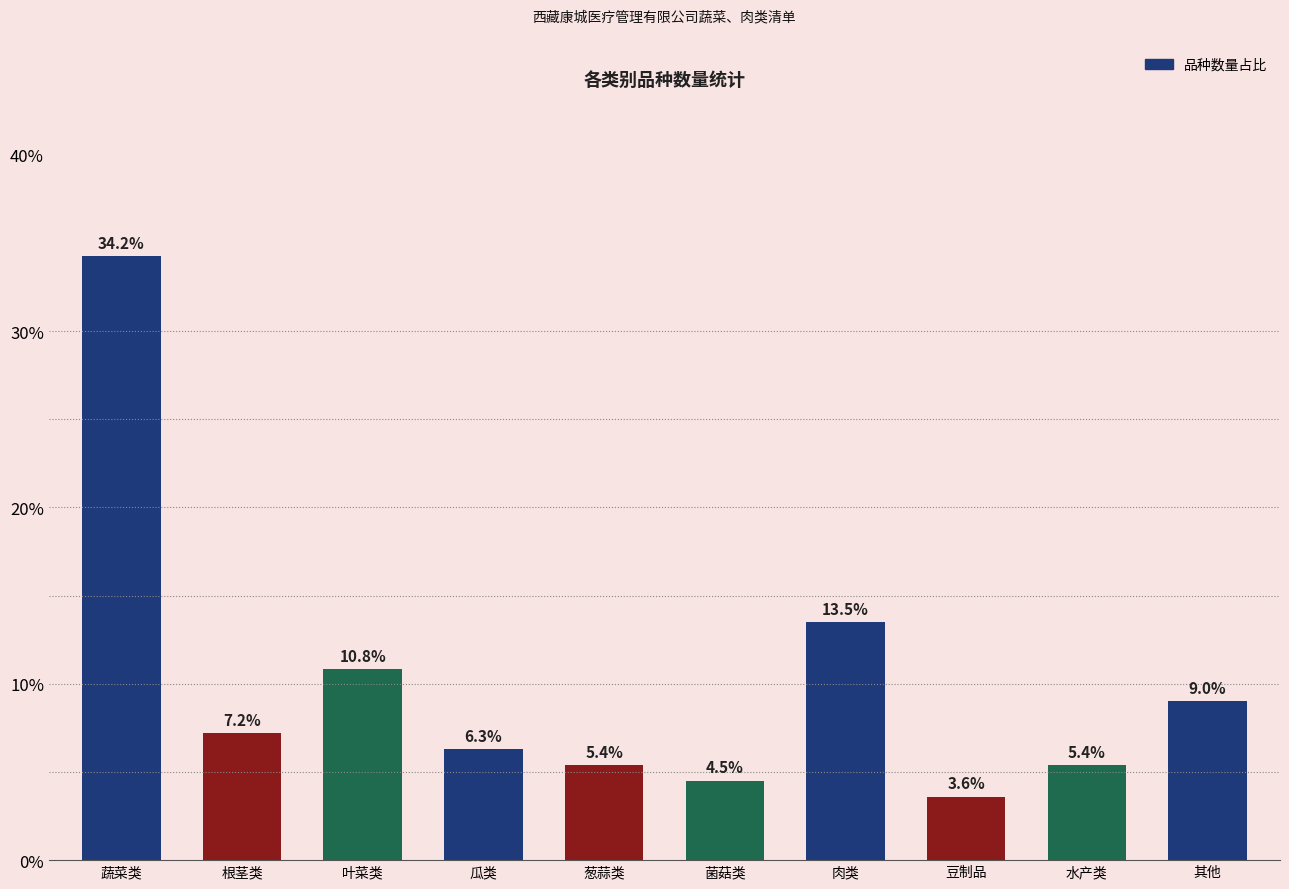

What is the average value?

10.0